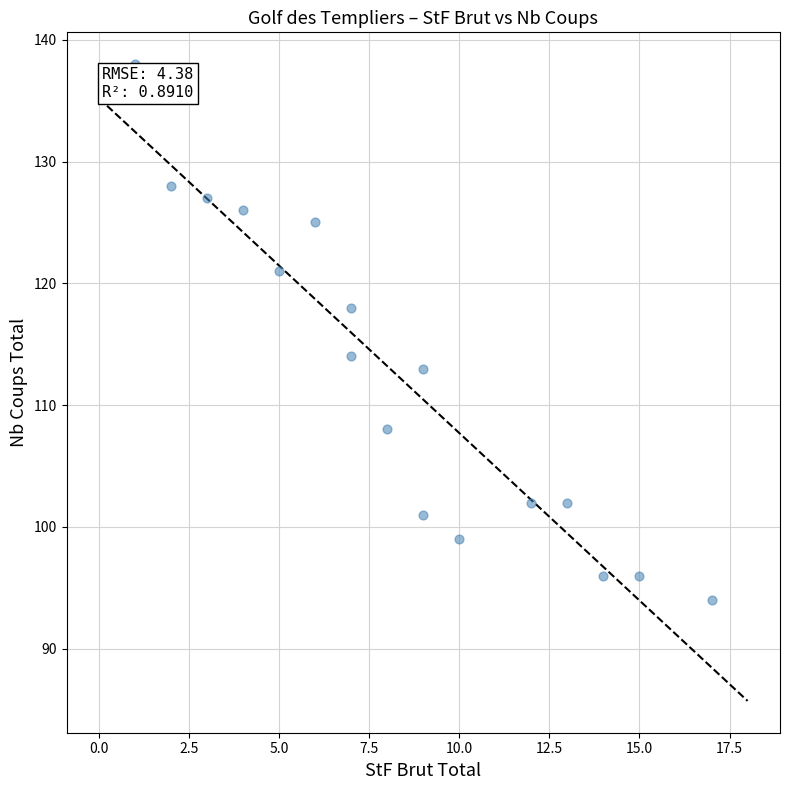

What is the range of Y values (max minus min)?

44